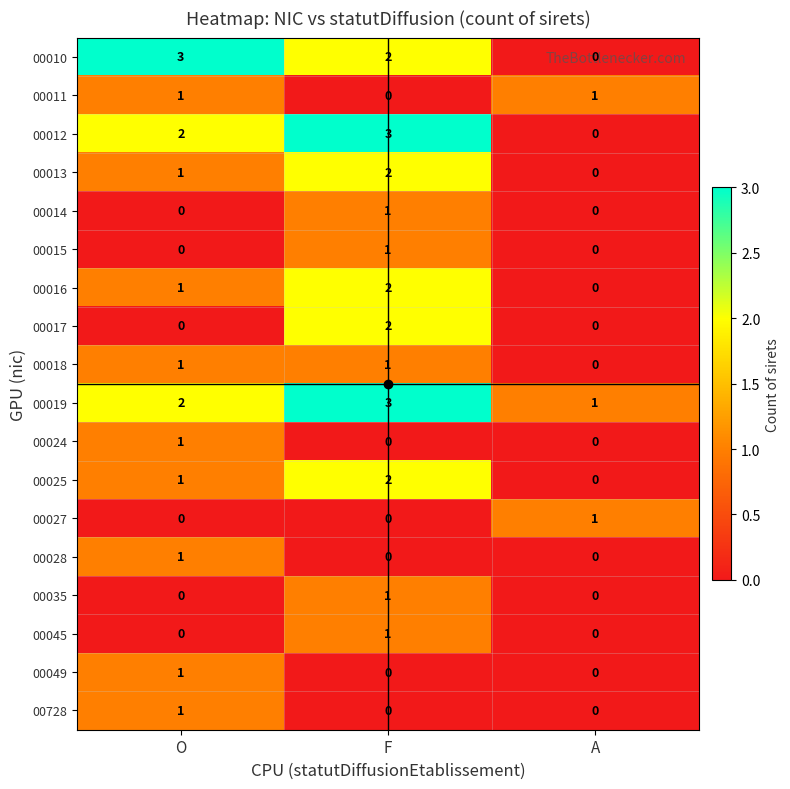

Which series has the largest total across all categories?

00019